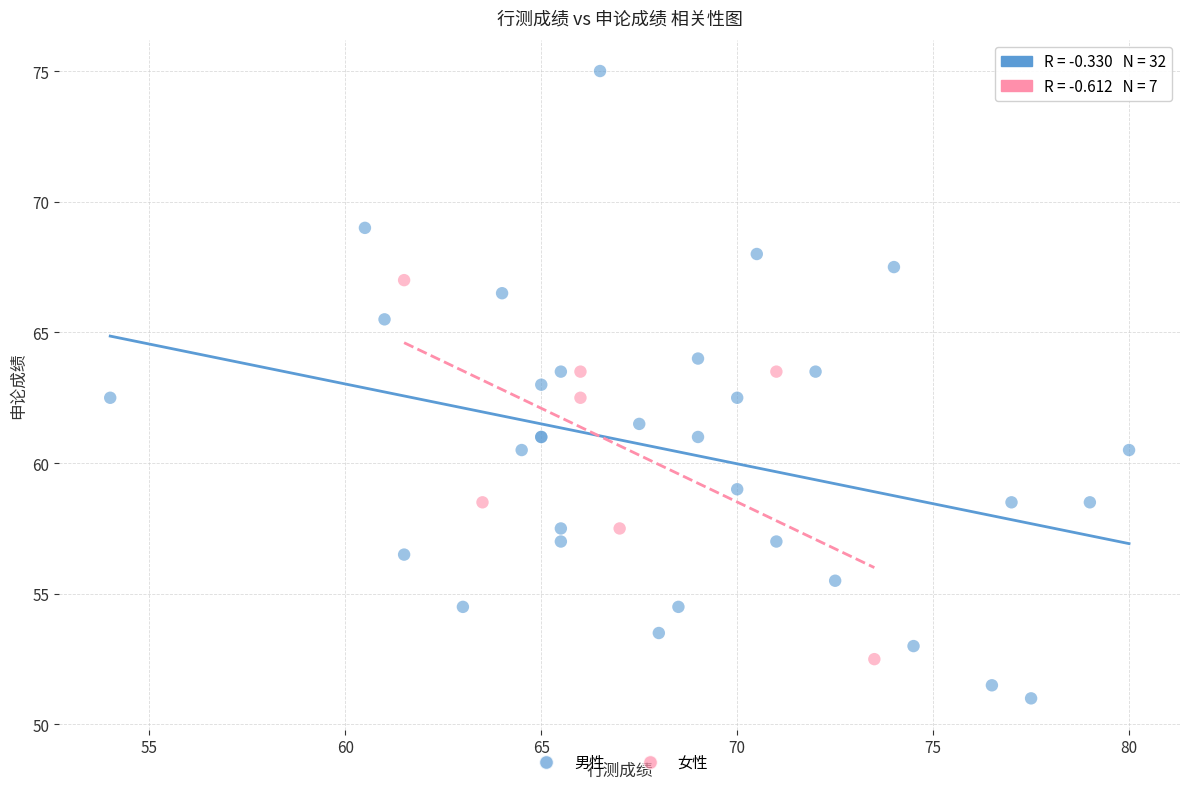

Which series contains the lowest Y value?

男性